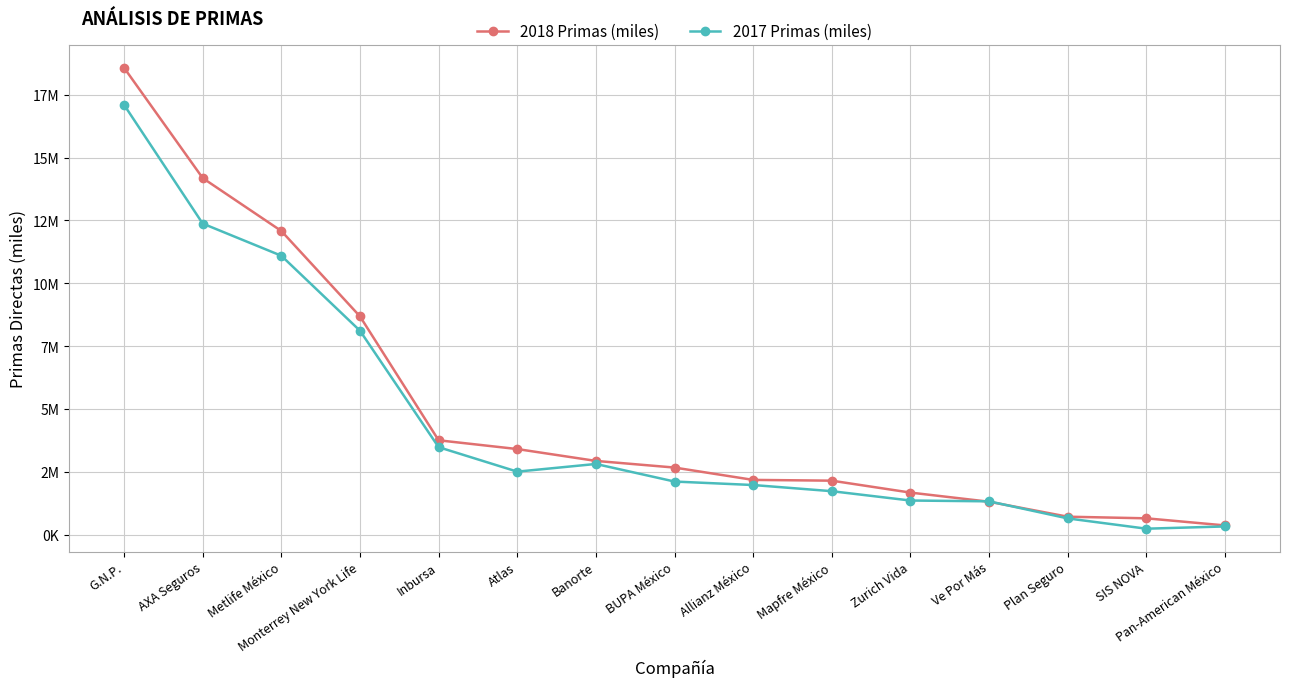

What is the total value across all series at Pan-American México?

713511